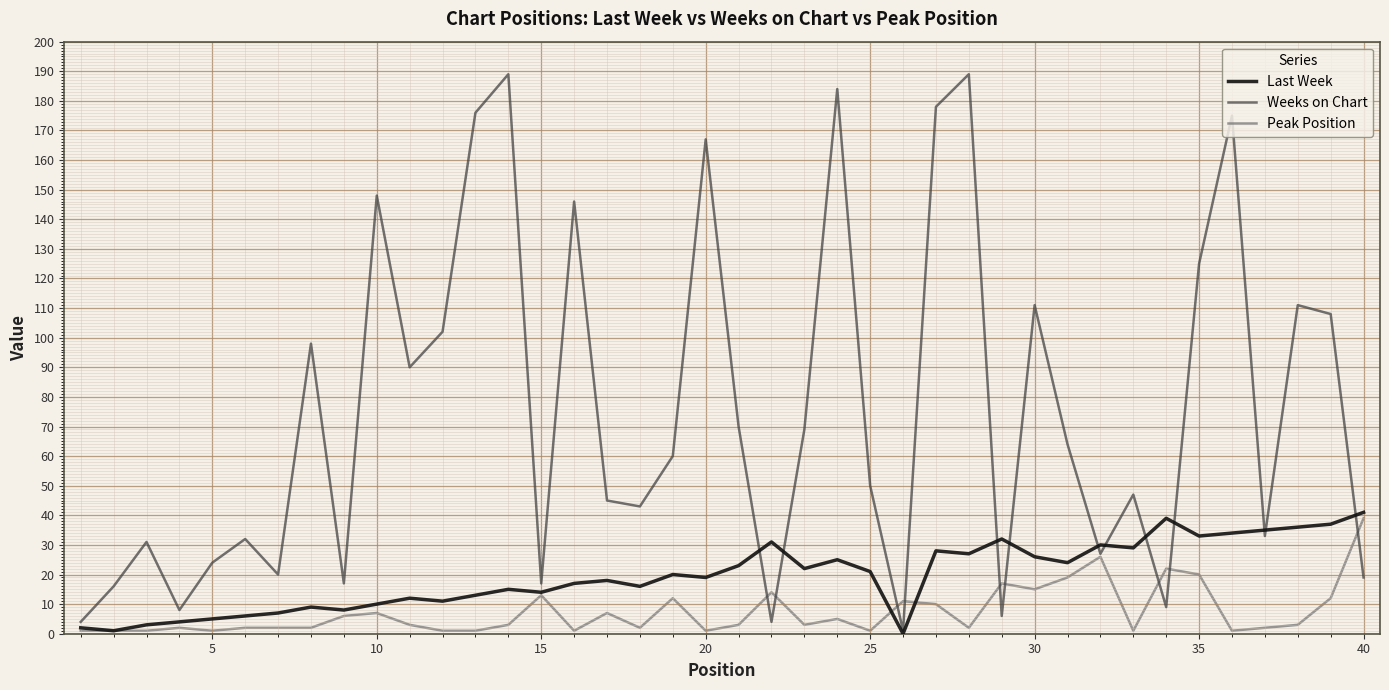

At how many categories does at least one series exceed 46?

22